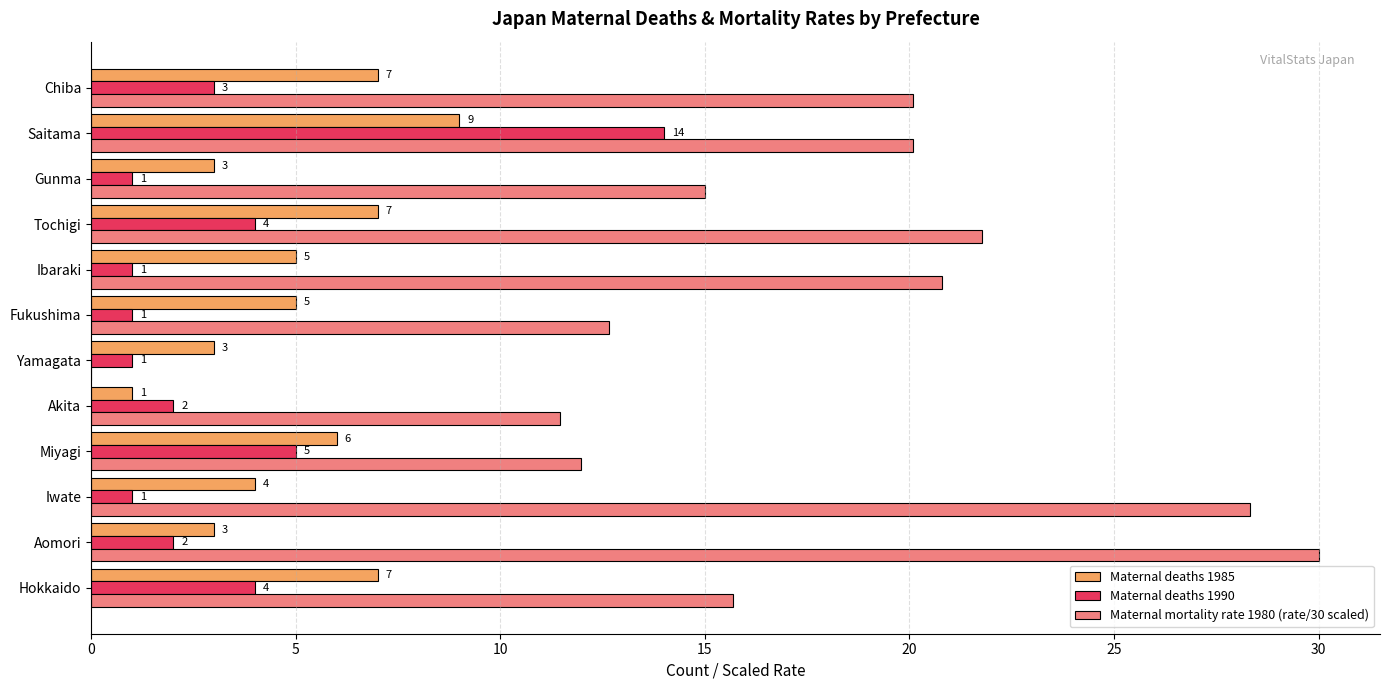

What is the highest value of the Maternal mortality rate 1980 (rate/30 scaled) series?

30.0